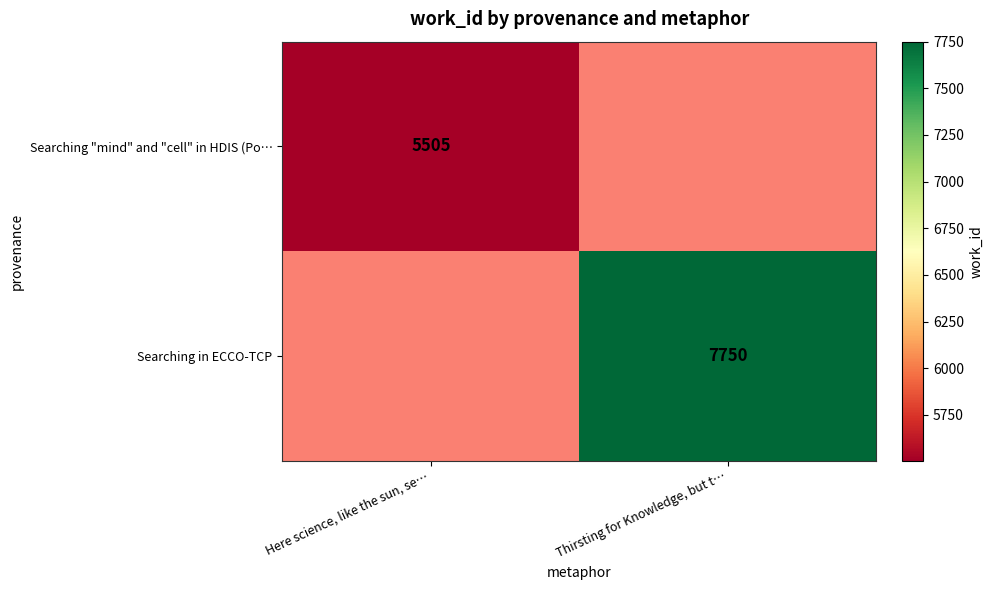

The value of Searching "mind" and "cell" in HDIS (Po… at Here science, like the sun, se… is 5505. True or false?

True